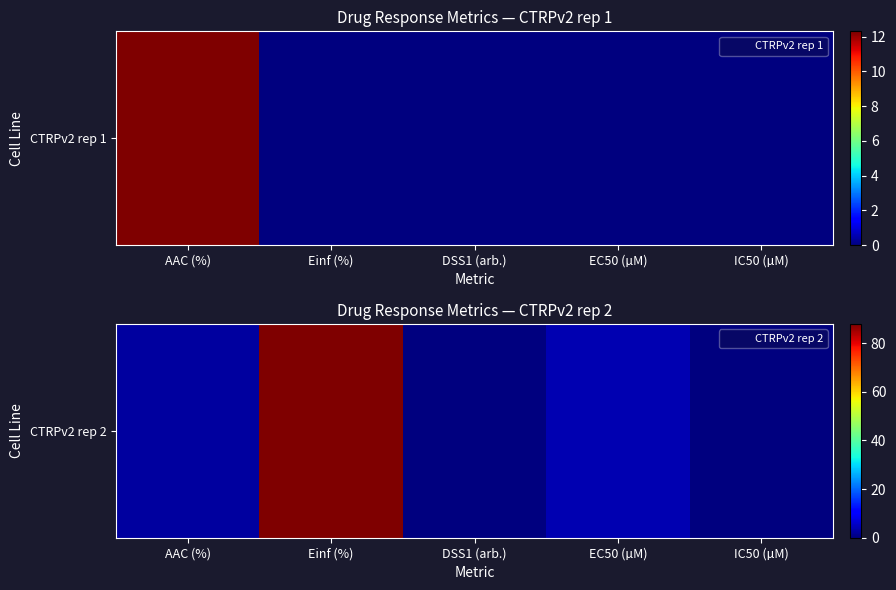

List the labels in order of value, largest first.

Einf (%), EC50 (µM), AAC (%), DSS1 (arb.), IC50 (µM)